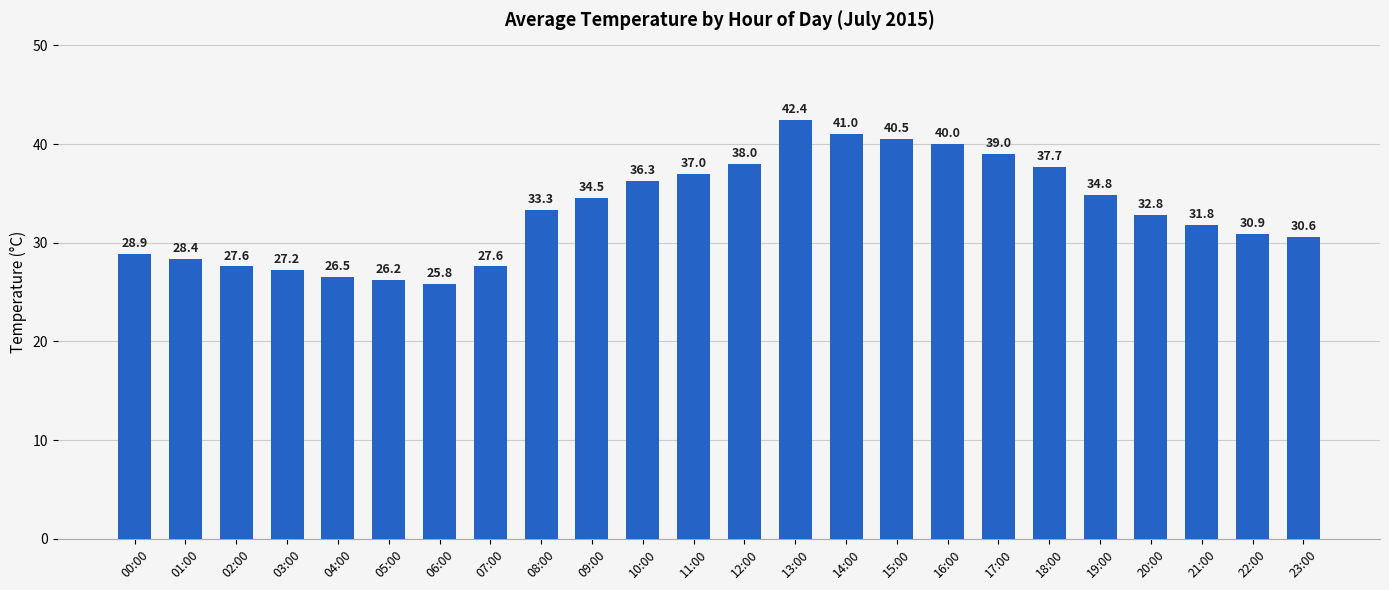

What value does the data have at 23:00?

30.6